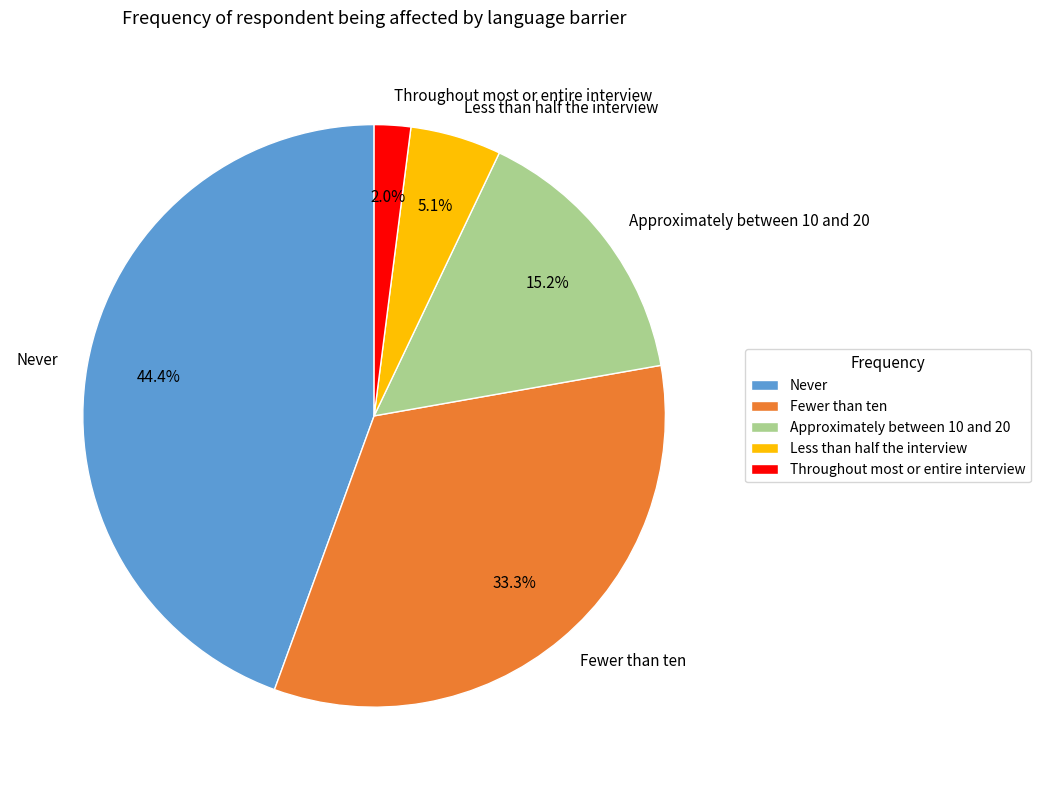

How many segments does this pie chart have?

5